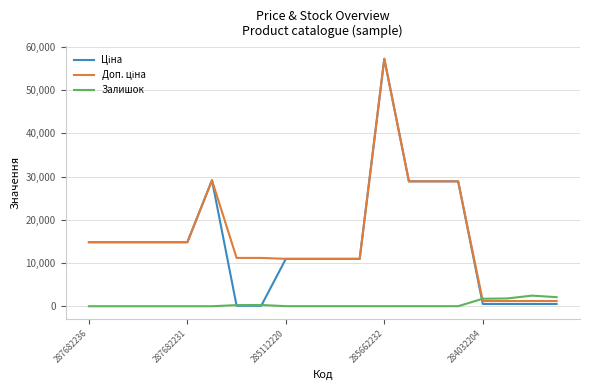

What is the maximum value for Залишок?

2457.0